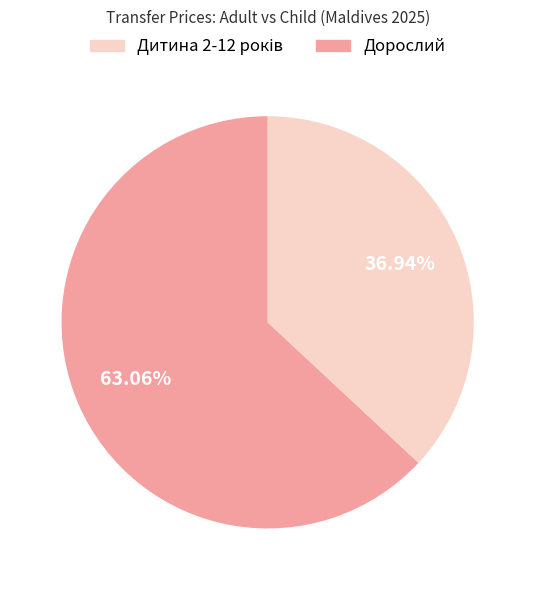

Is there a majority slice in this chart?

Yes